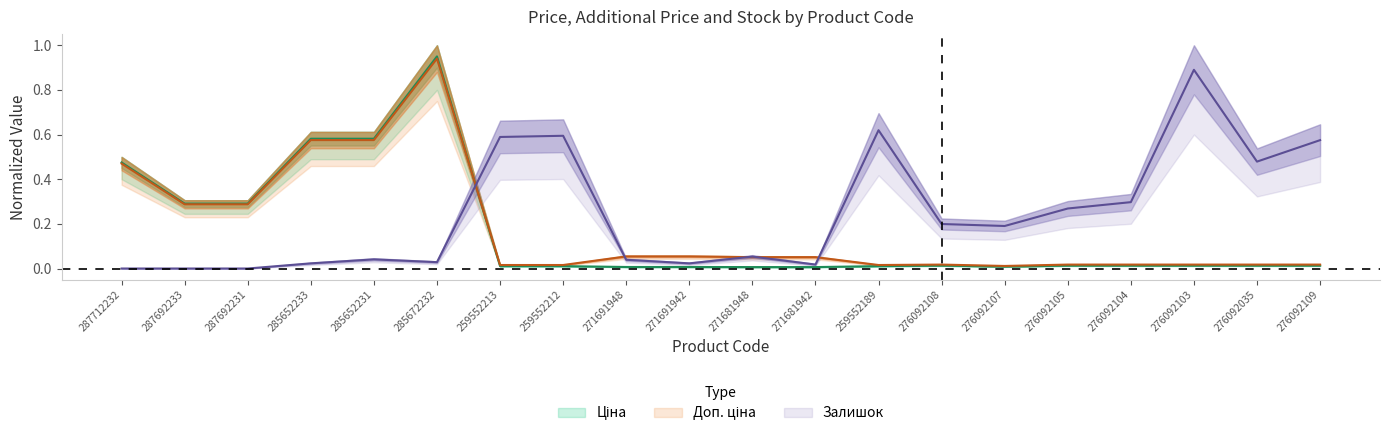

Reading right to left, extract all data points from this chart.

Ціна: 0.0	0.0	0.0	0.0	0.0	0.0	0.0	0.0	0.0	0.0	0.0	0.0	0.0	0.0	0.9	0.6	0.6	0.3	0.3	0.5
Доп. ціна: 0.0	0.0	0.0	0.0	0.0	0.0	0.0	0.0	0.1	0.1	0.1	0.1	0.0	0.0	0.9	0.6	0.6	0.3	0.3	0.5
Залишок: 0.6	0.5	0.9	0.3	0.3	0.2	0.2	0.6	0.0	0.1	0.0	0.0	0.6	0.6	0.0	0.0	0.0	0.0	0.0	0.0